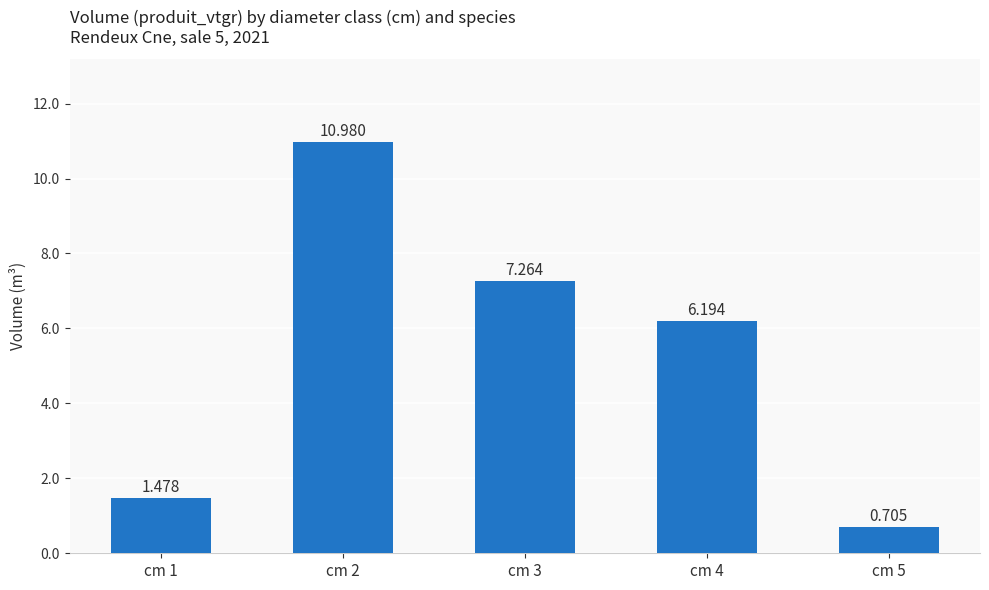

True or false: the data shows 1.5 at cm 1.

True